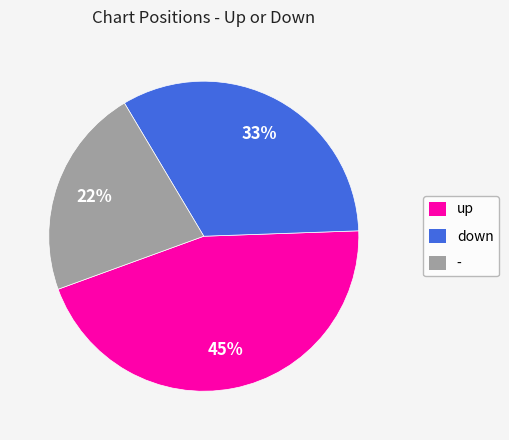

What percentage is the up slice, to the nearest percent?

45%